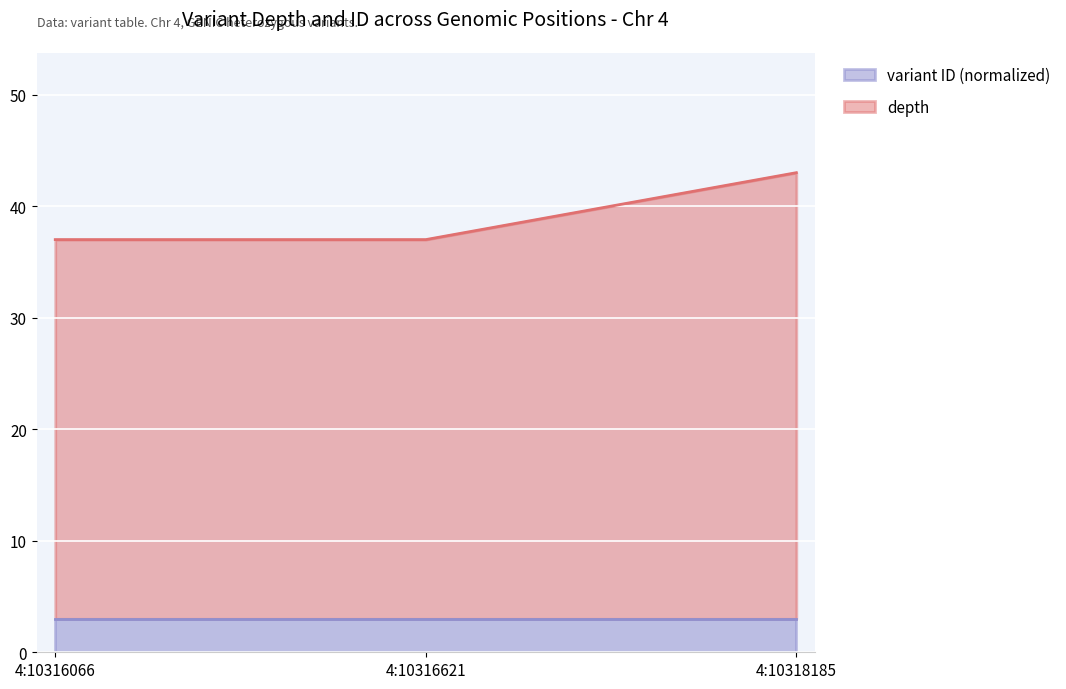

What is the greatest value displayed?

43